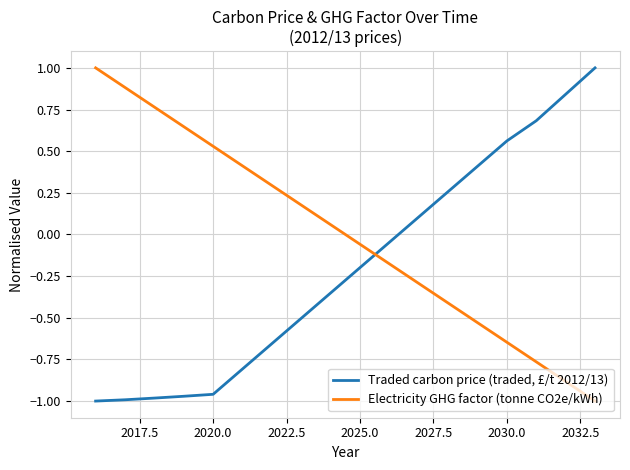

Is this an area chart (filled region under the line)?

No